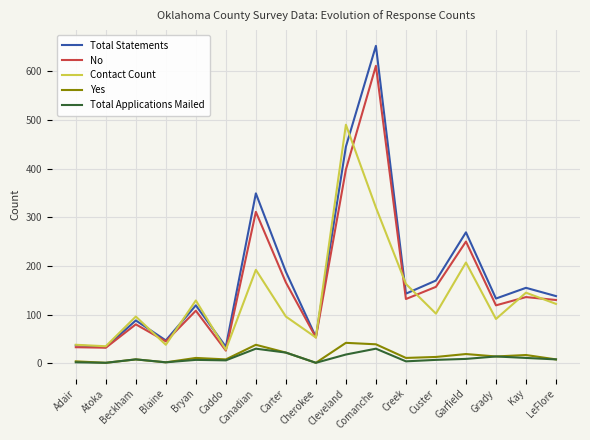

What is the lowest value of the Contact Count series?

28